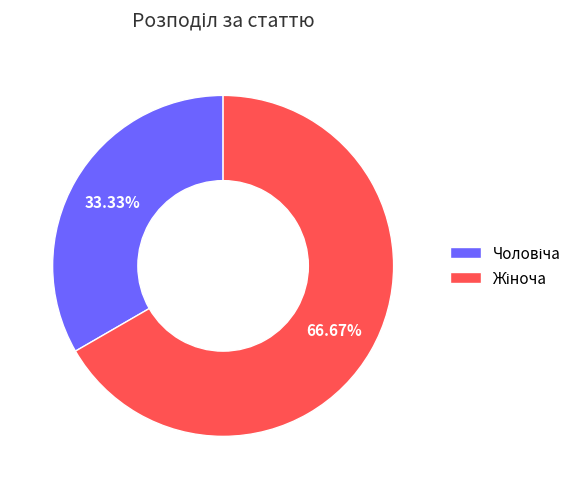

How many segments does this pie chart have?

2